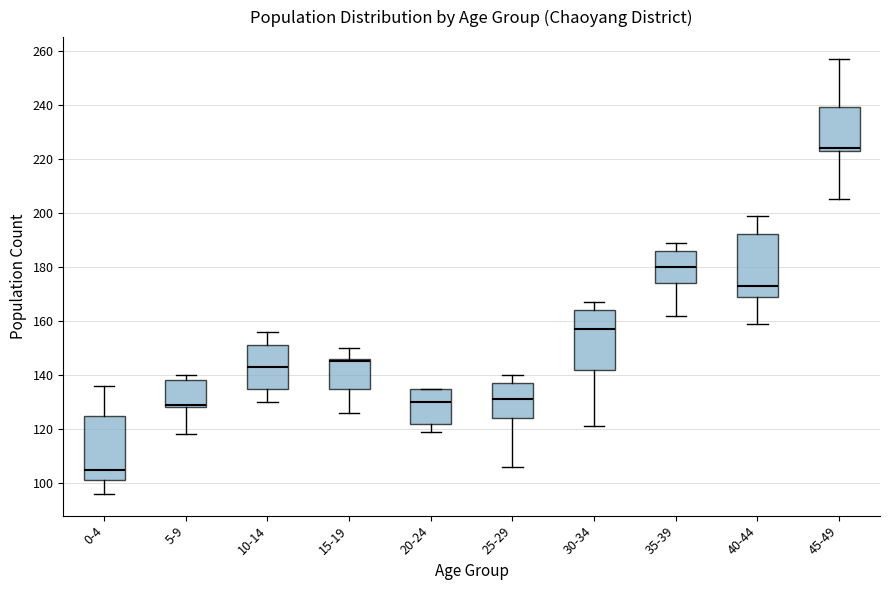

Reading left to right, transcribe this box plot: for each box, give where its median line is, the range the box spans, and where its two whiskers end, as read against the y-axis. The values are not printed on the chart, so give them approximately, as read against the axis.

0-4: median 106, box 102 to 126, whiskers 96 to 136
5-9: median 130, box 128 to 138, whiskers 118 to 140
10-14: median 144, box 136 to 152, whiskers 130 to 156
15-19: median 146 (just below the box's upper edge), box 136 to 146, whiskers 126 to 150
20-24: median 130, box 122 to 136, whiskers 120 to 136
25-29: median 132, box 124 to 138, whiskers 106 to 140
30-34: median 158, box 142 to 164, whiskers 122 to 168
35-39: median 180, box 174 to 186, whiskers 162 to 190
40-44: median 174, box 170 to 192, whiskers 160 to 200
45-49: median 224 (just above the box's lower edge), box 224 to 240, whiskers 206 to 258